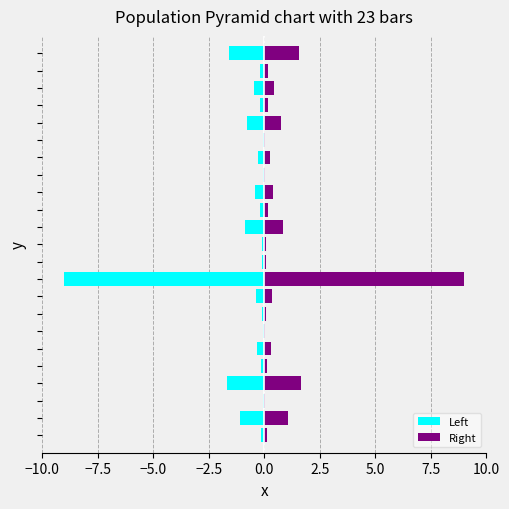

How many bars are there in total?

46